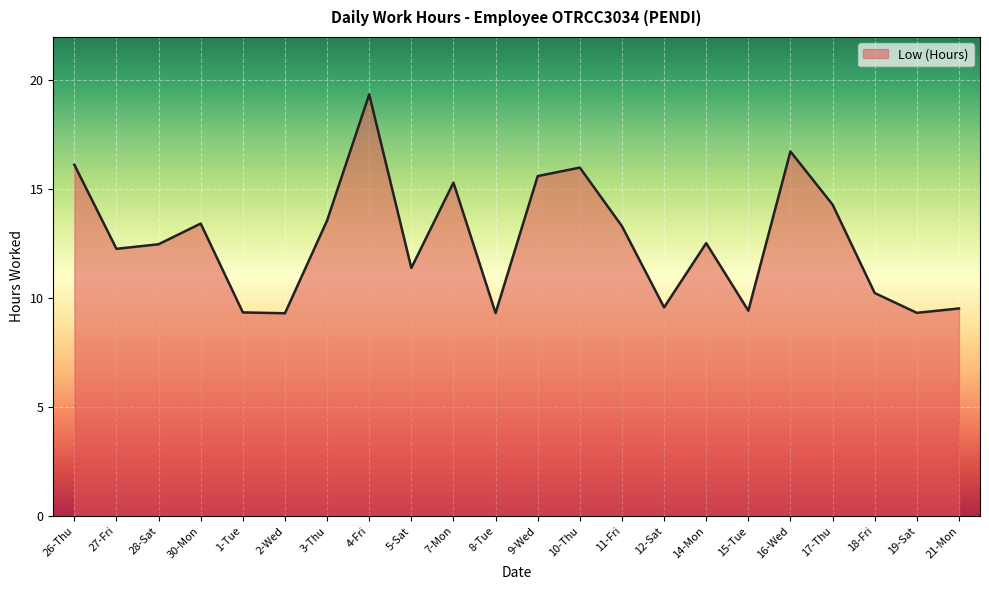

What position from the right is 5-Sat?

14